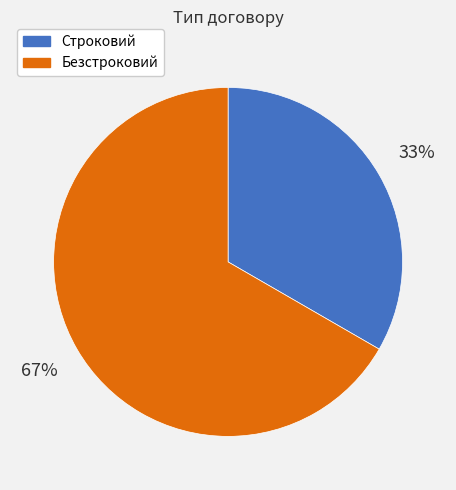

The Безстроковий slice represents 67% of the pie. True or false?

True